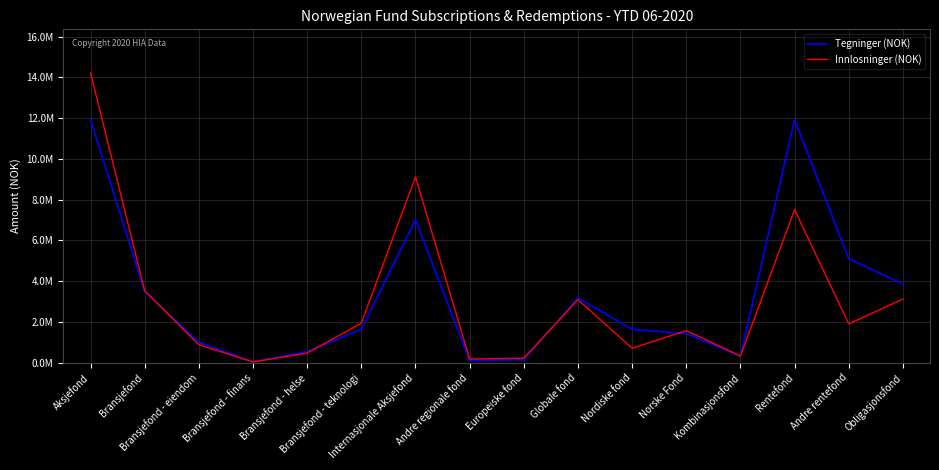

Is it true that Innlosninger (NOK) equals 7502642.5 at Rentefond?

True